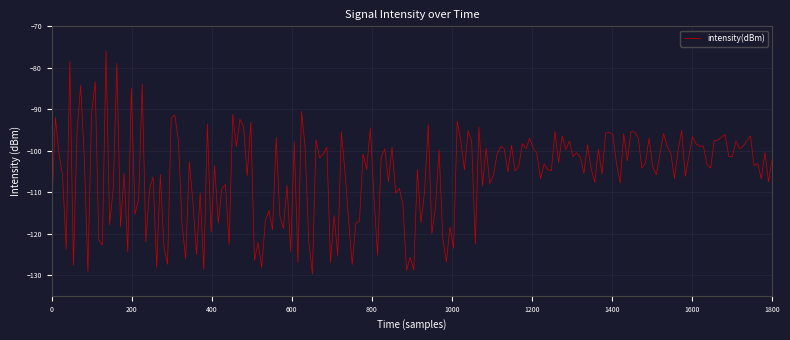

What is the smallest value displayed?

-129.8